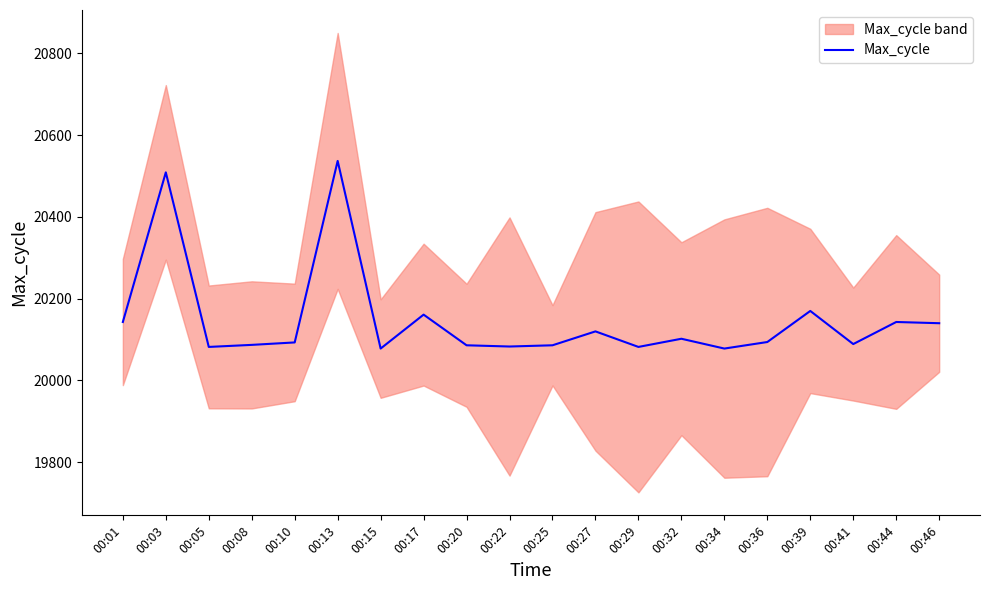

What is the sum of the values at 00:36 and 00:20?

40180